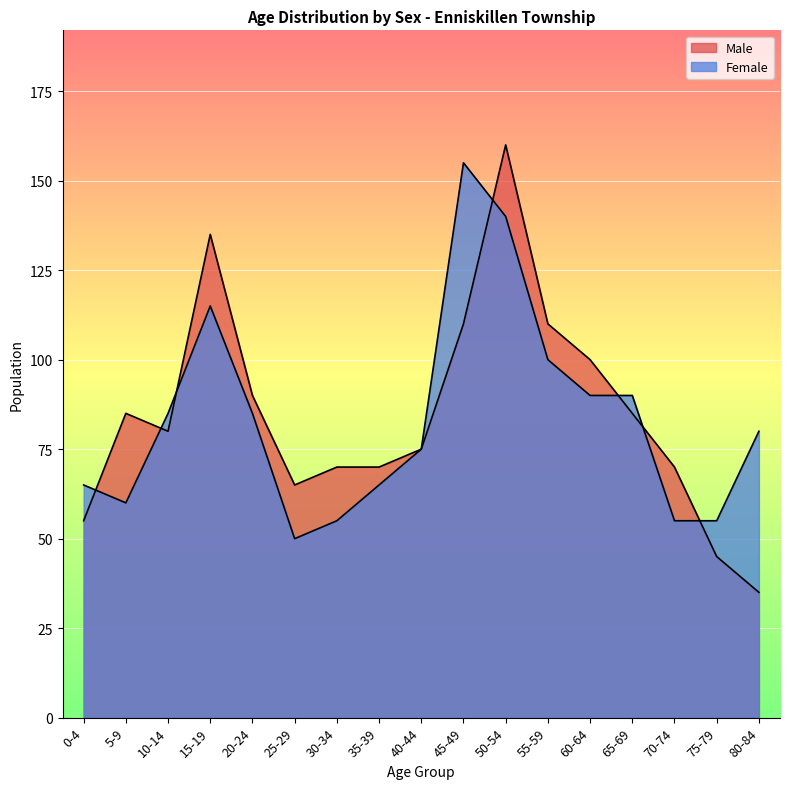

Reading left to right, what are all the values shown in this chart?

Male: 55	85	80	135	90	65	70	70	75	110	160	110	100	85	70	45	35
Female: 65	60	85	115	85	50	55	65	75	155	140	100	90	90	55	55	80